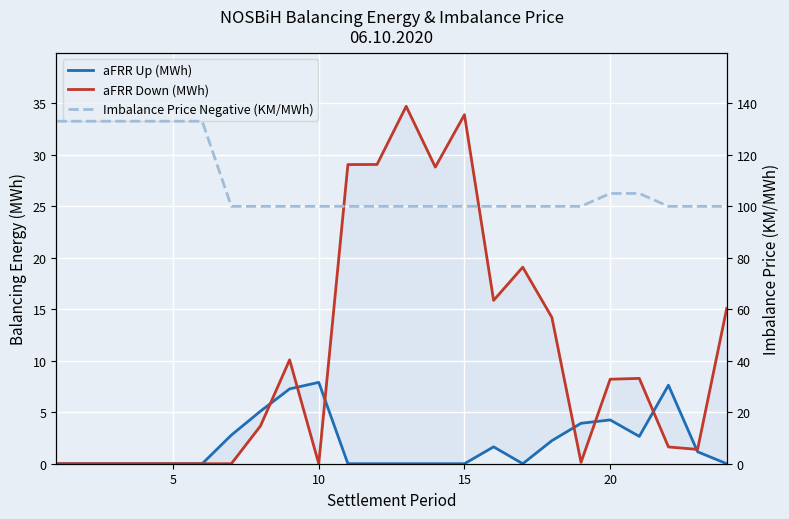

Which series has the largest range (max minus min)?

aFRR Down (MWh)